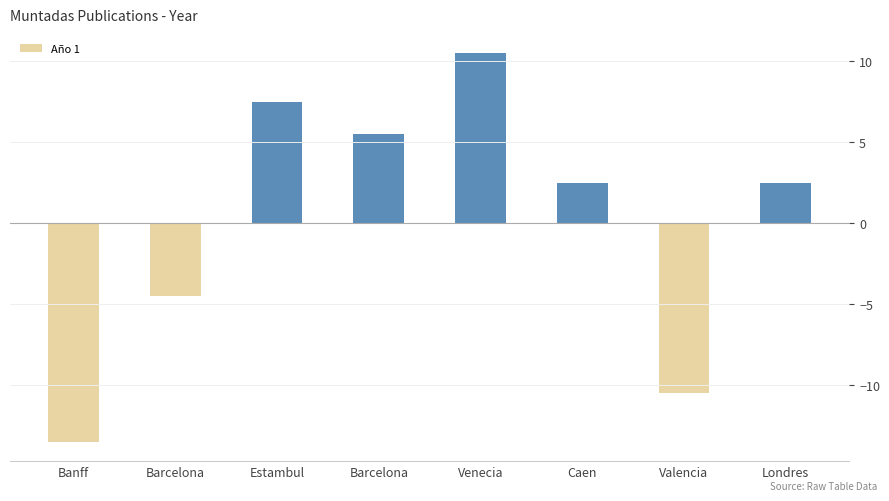

How many data points does each series have?

8